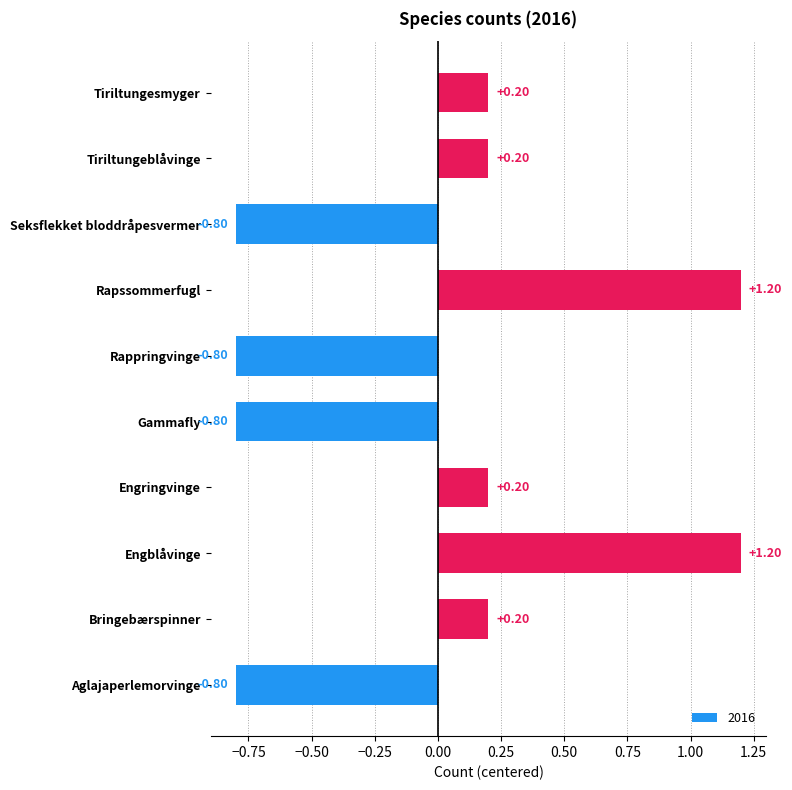

What is the change in value from Engblåvinge to Rappringvinge?

-2.0